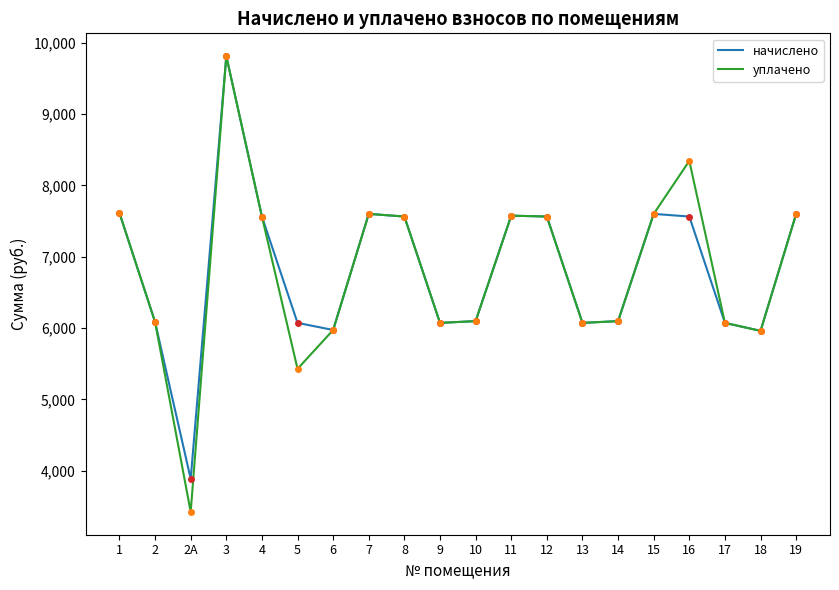

What is the approximate value of уплачено at 12?

7563.8